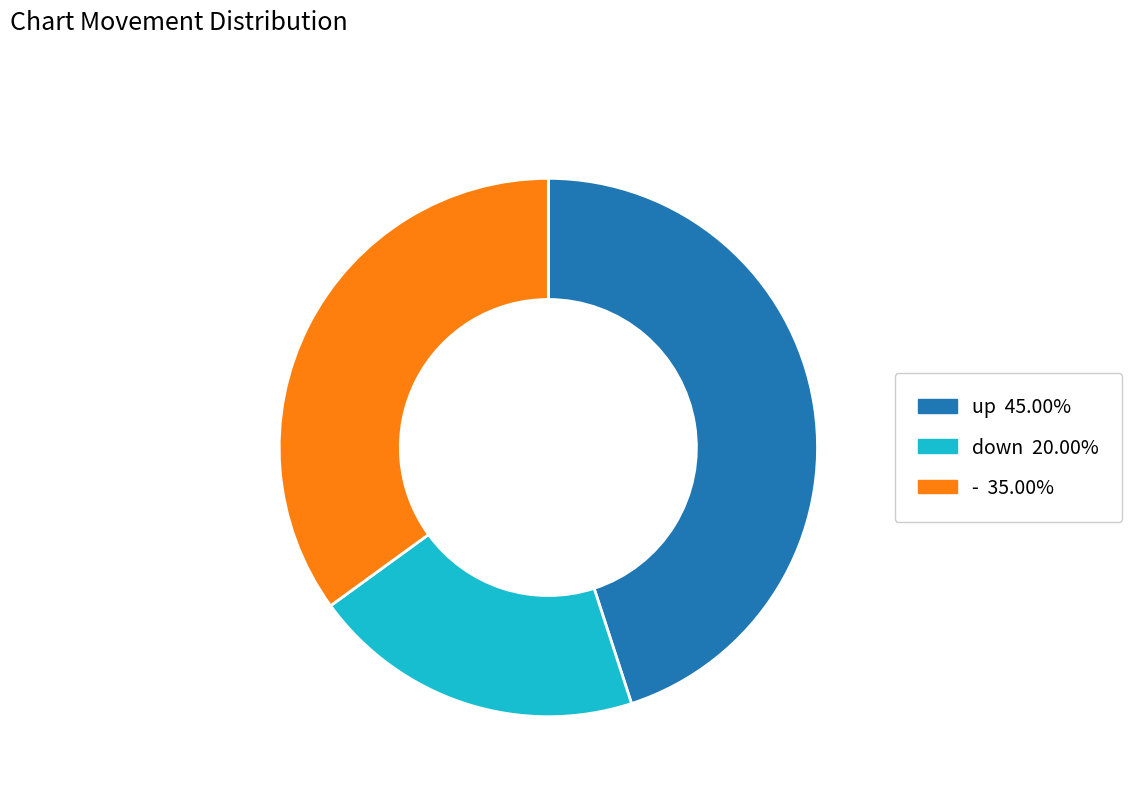

Which category has the biggest portion of the pie?

up